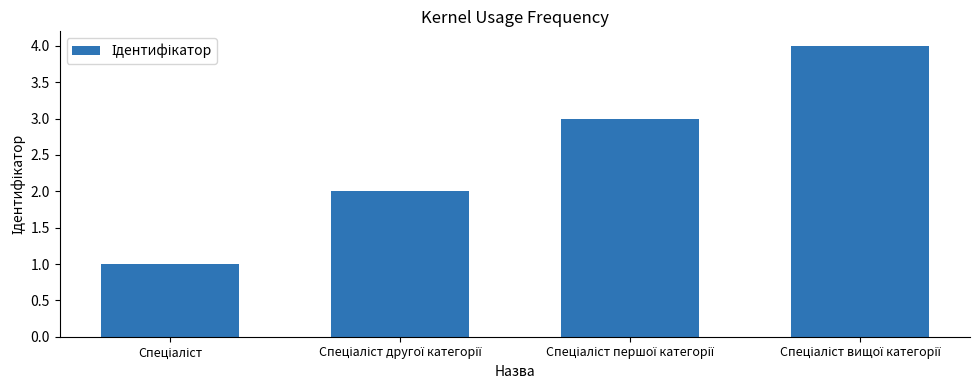

Does the chart contain any negative values?

No